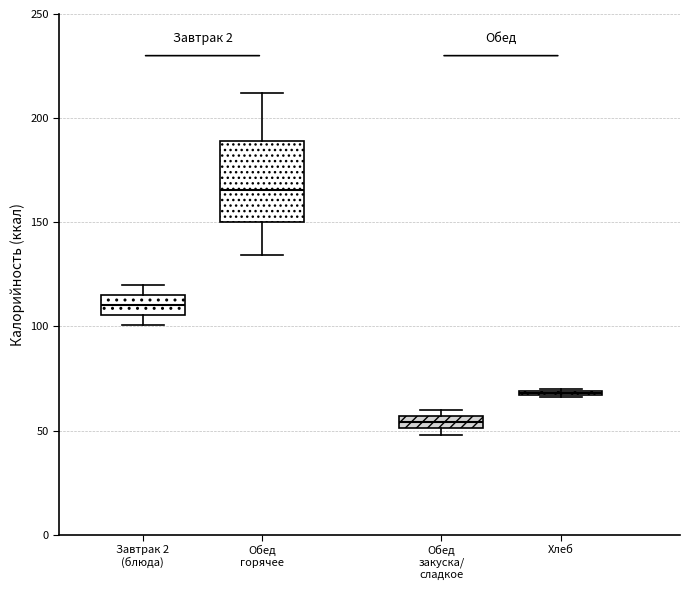

Comparing the boxes themselves (not the whiskers), which one is the tallest?

Обед горячее